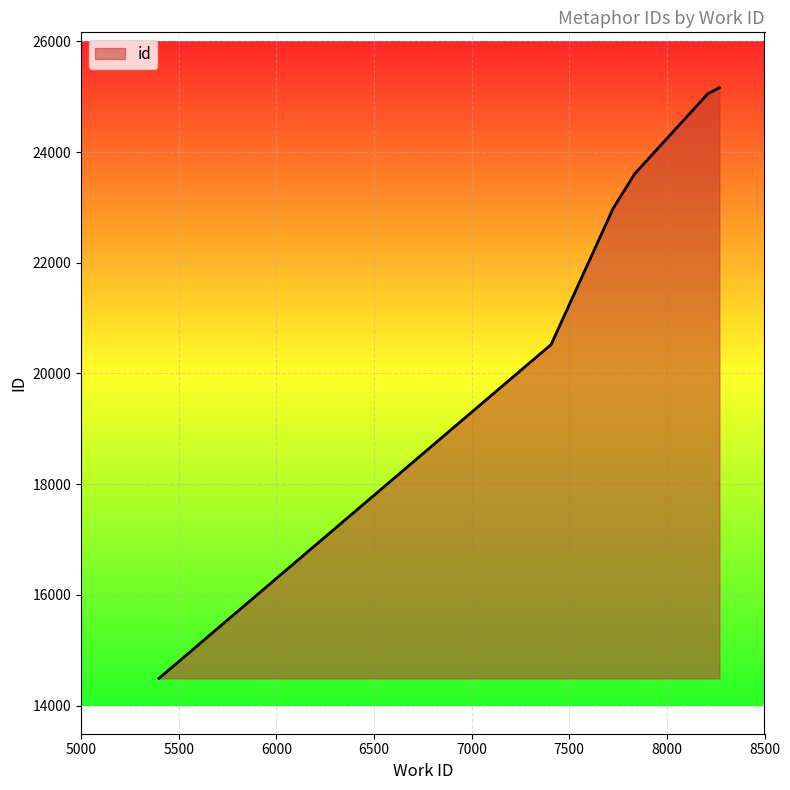

Reading right to left, list all the values displayed in this chart.

25164	25055	23611	22983	20528	20525	14491